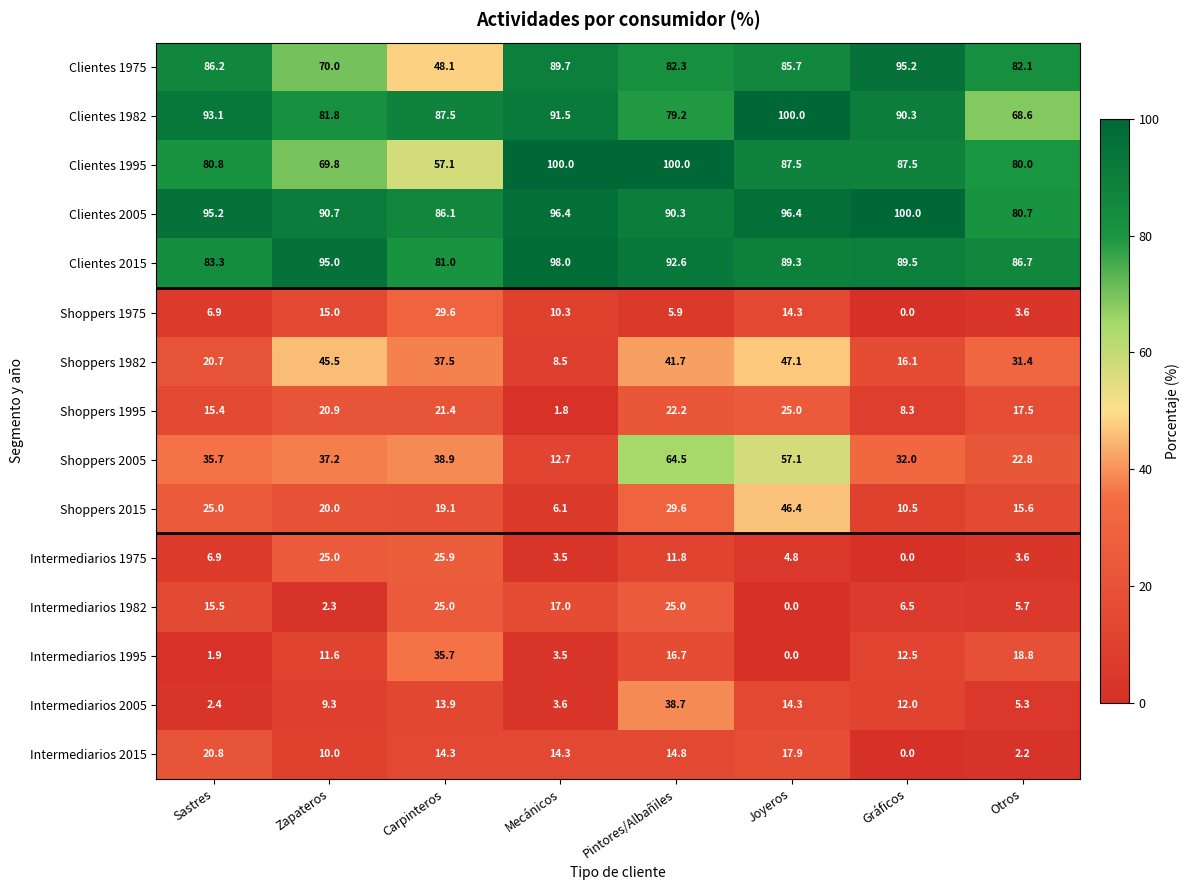

What is the maximum value for Clientes 1975?

95.2